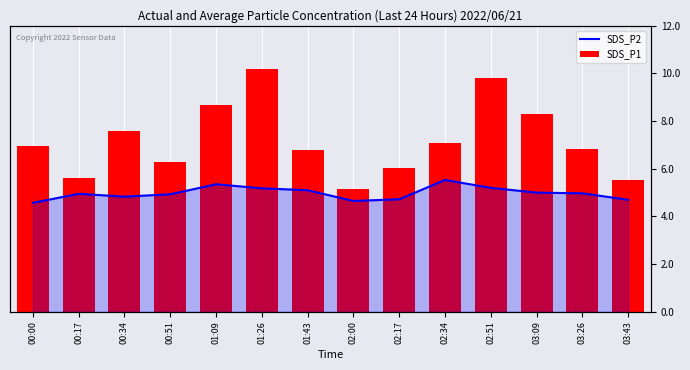

What is the minimum value shown in the chart?

4.6